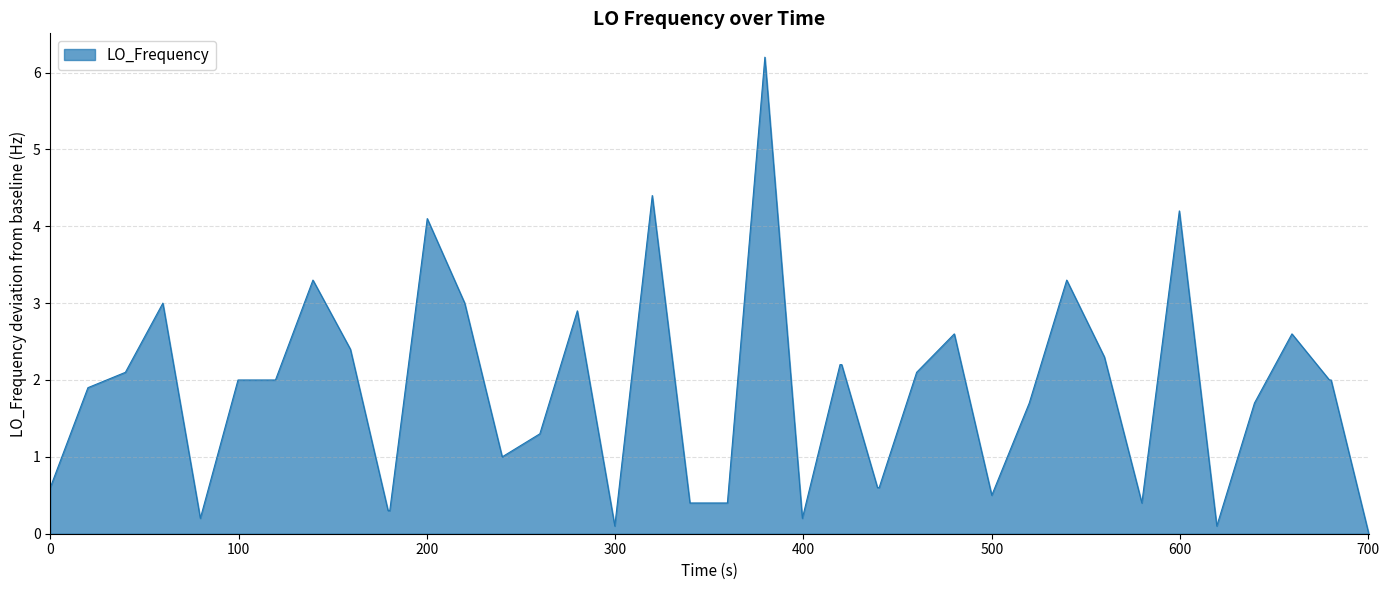

Reading left to right, extract all data points from this chart.

0.6	1.9	2.1	3.0	0.2	2.0	2.0	3.3	2.4	0.3	0.3	4.1	3.0	1.0	1.3	2.9	0.1	4.4	0.4	0.4	6.2	0.2	2.2	2.2	0.6	0.6	2.1	2.6	0.5	1.7	3.3	2.3	0.4	4.2	0.1	1.7	2.6	2.0	2.0	0.0